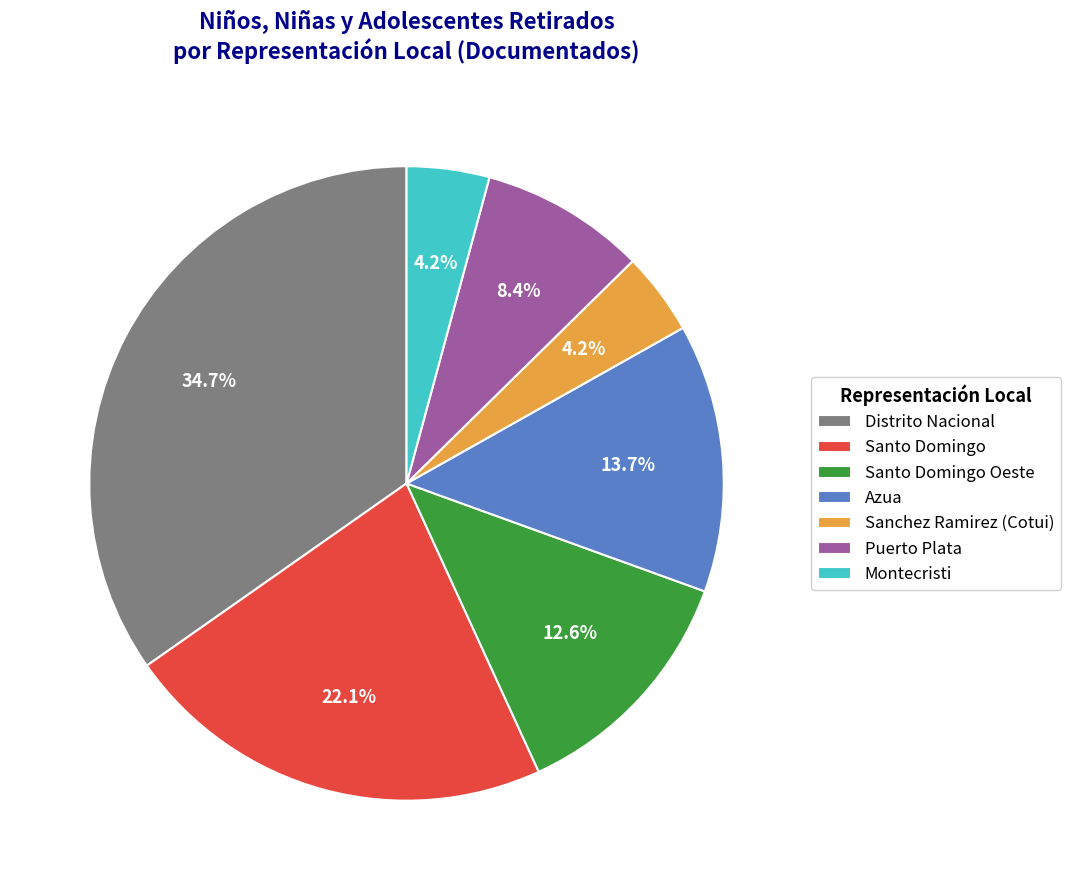

What is the ratio of the value at Santo Domingo Oeste to the value at Distrito Nacional?

0.4